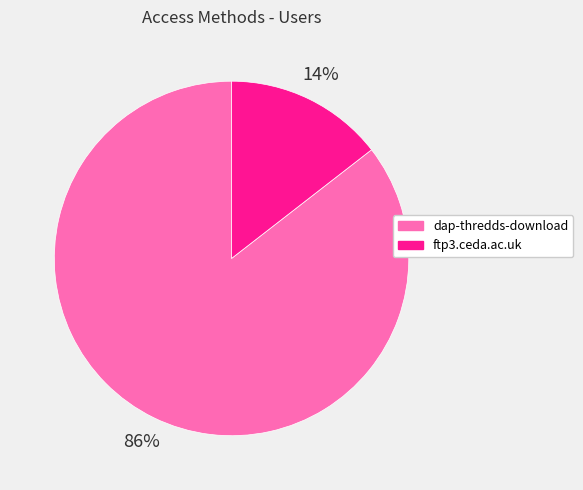

Does dap-thredds-download account for over 50% of the chart?

Yes